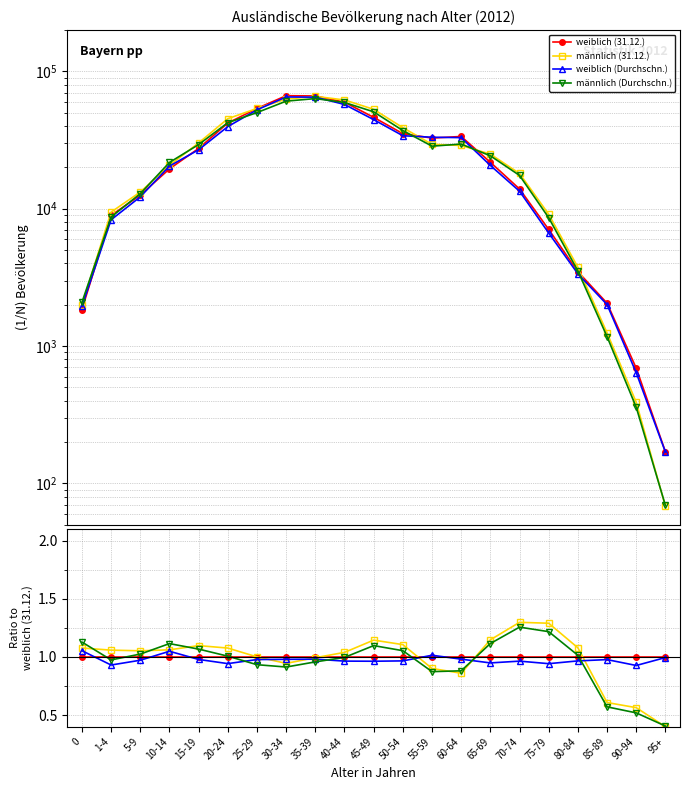

How many intersections are there between weiblich (Durchschn.) and männlich (Durchschn.)?

5